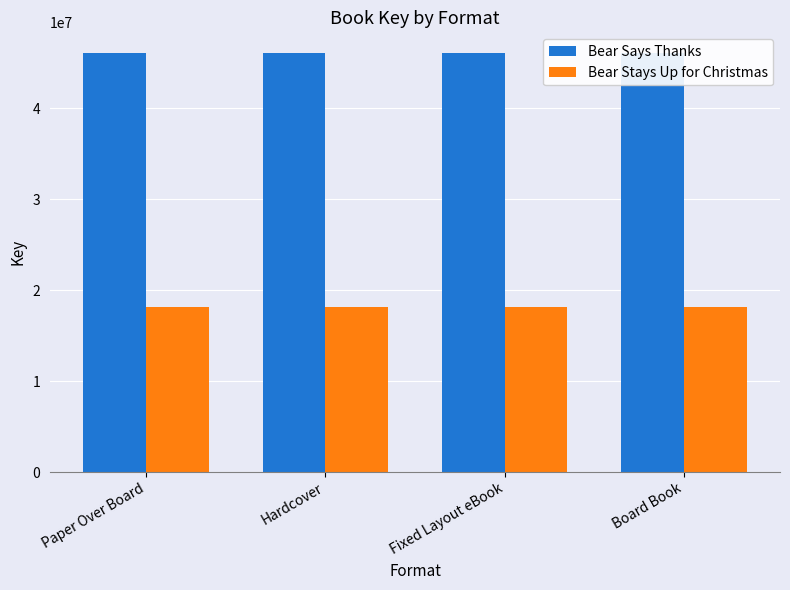

How many categories are shown in the chart?

4